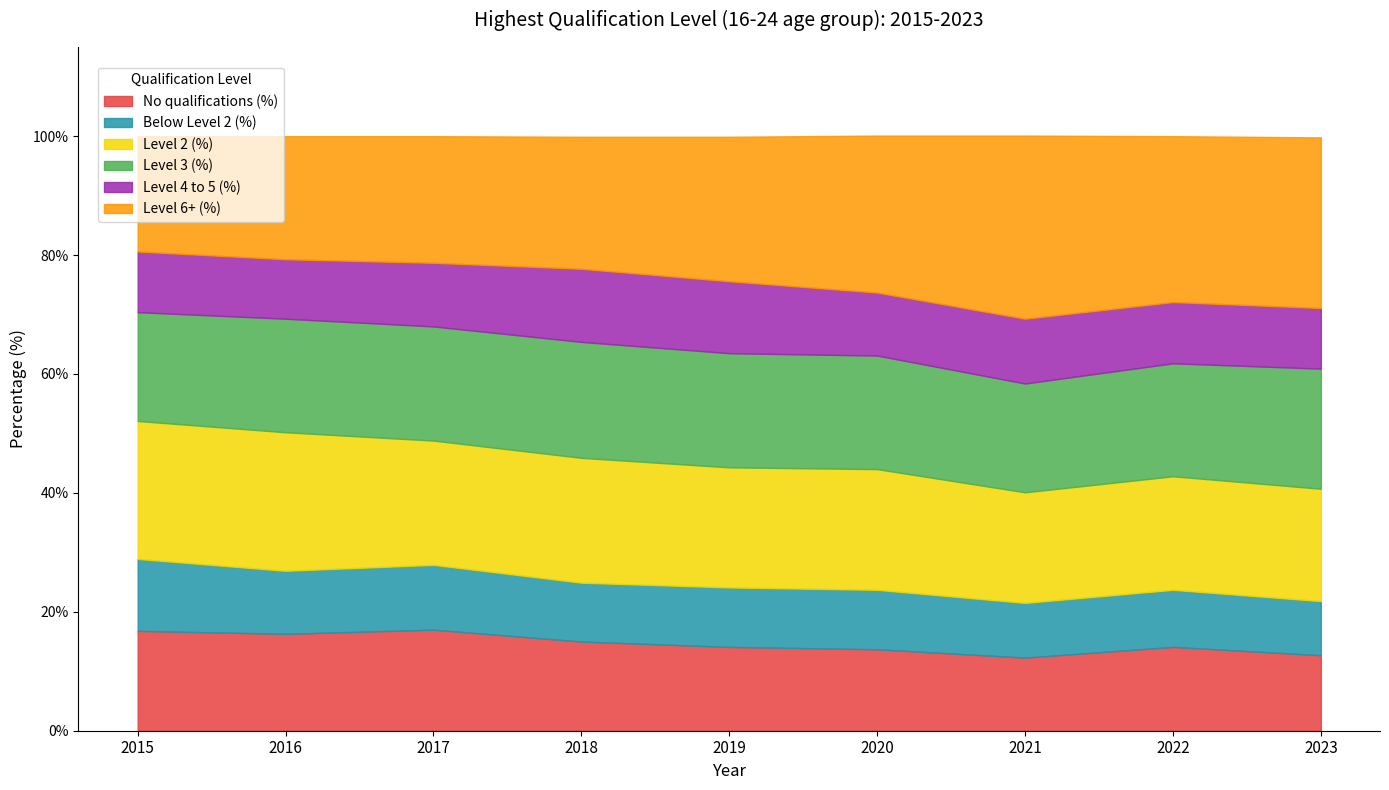

At which category is the sum across all series the highest?

2021